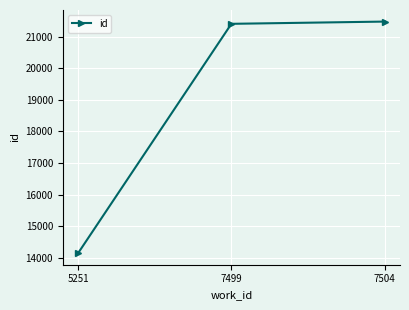

Rank the categories by value from lowest to highest.

5251, 7499, 7504